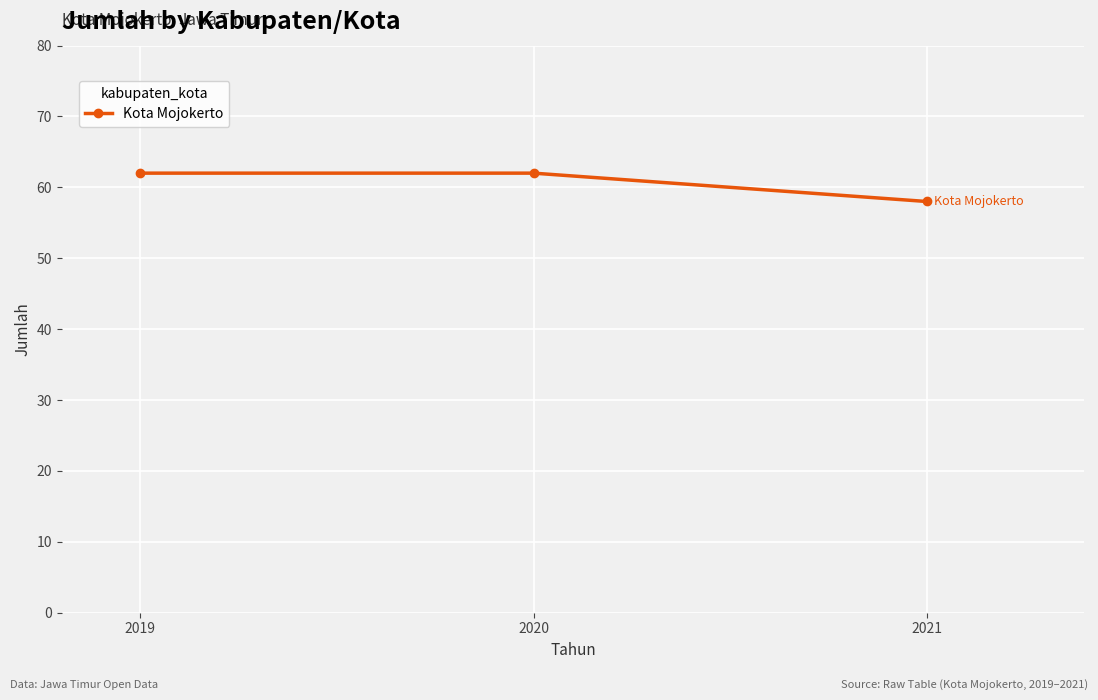

What is the value of the 3rd point from the left?

58